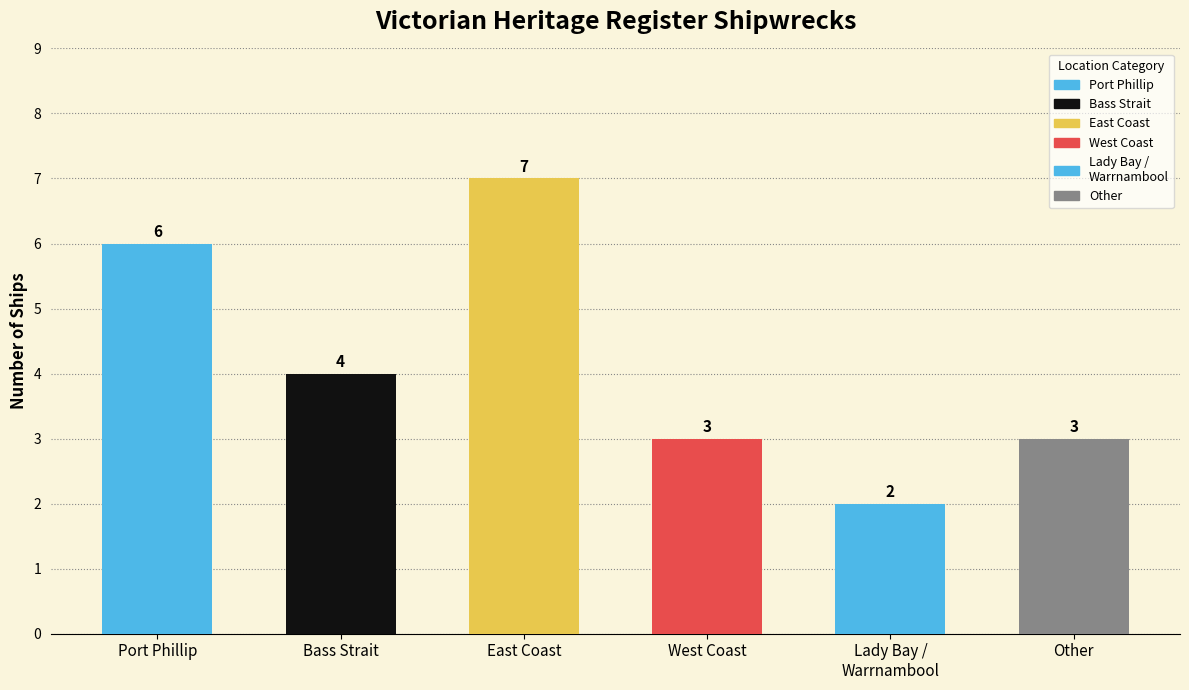

What is the label of the 1st bar from the left?

Port Phillip